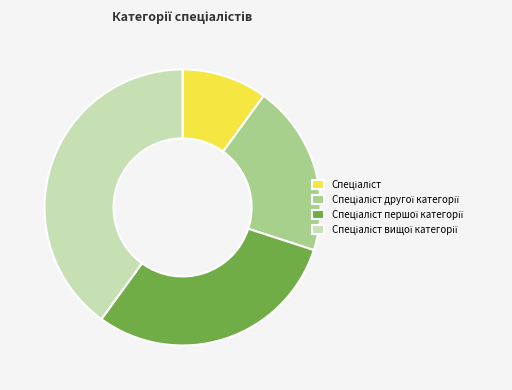

How many segments does this pie chart have?

4